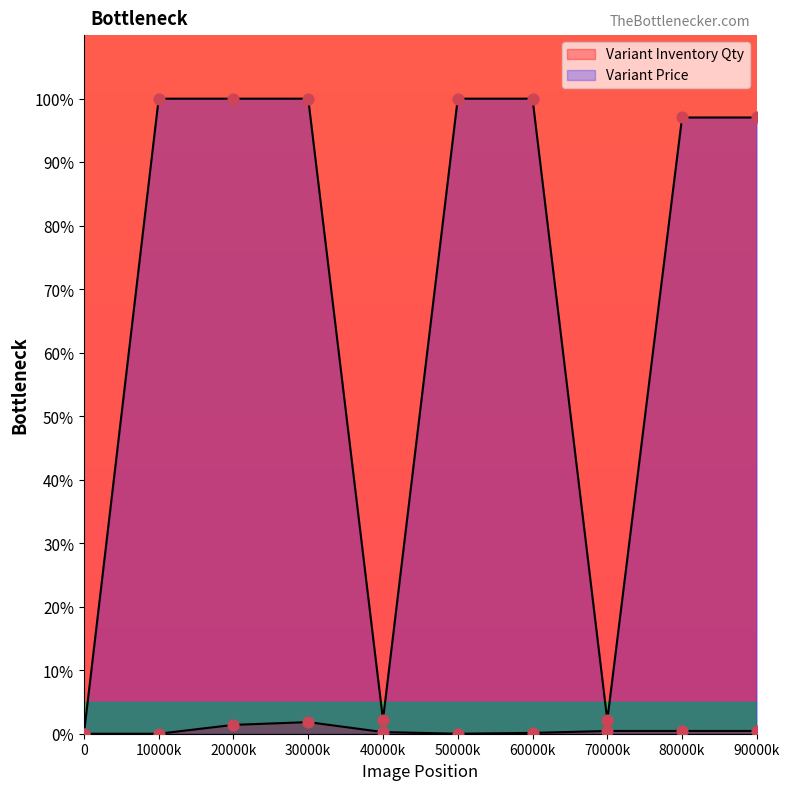

Which series has the largest Y range (max minus min)?

Variant Price